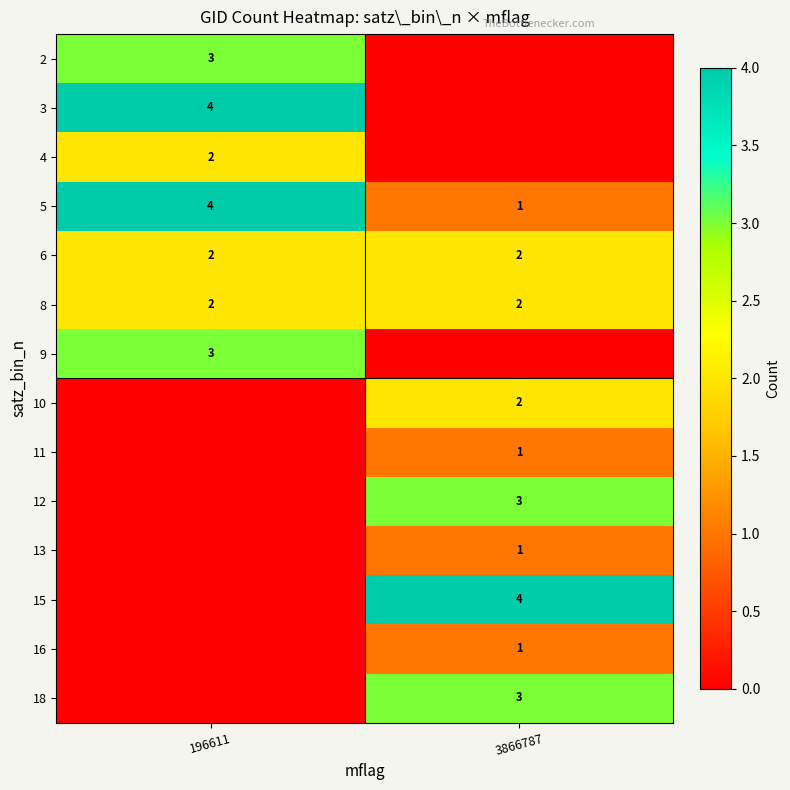

Is it true that 5 equals 1 at 196611?

False